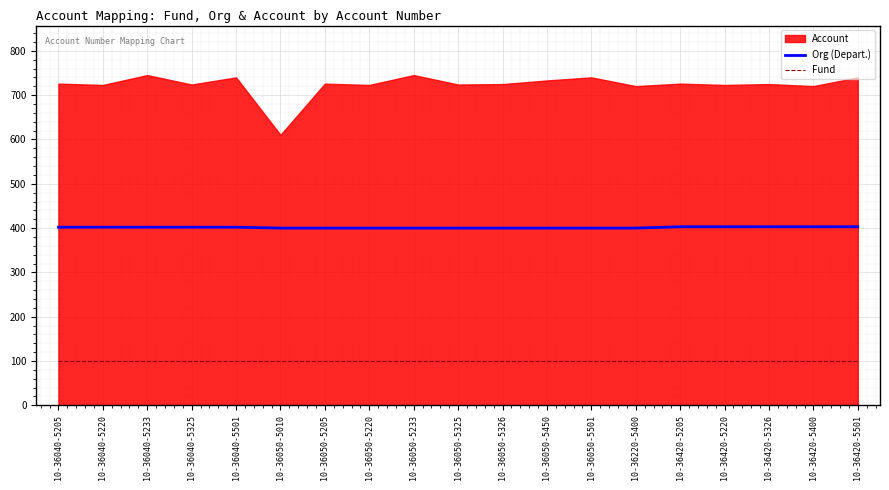

Is the value of Org (Depart.) at 10-36040-5205 greater than the value of Fund at 10-36420-5326?

Yes